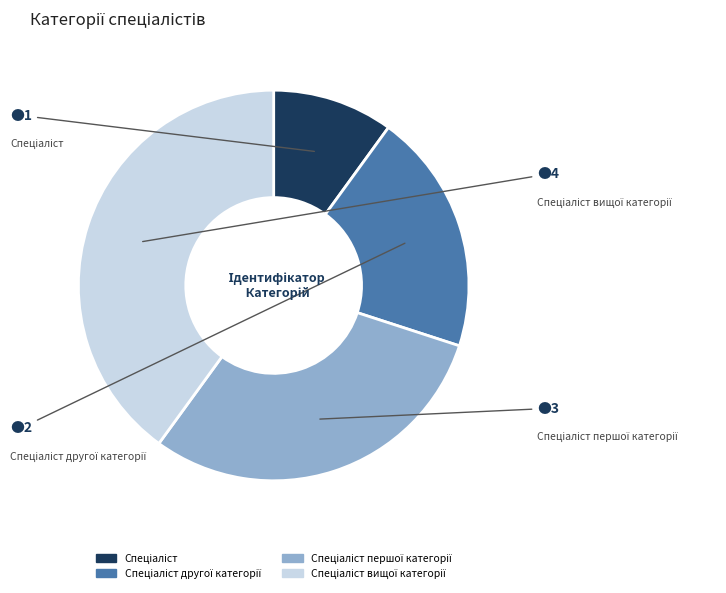

Is there a majority slice in this chart?

No